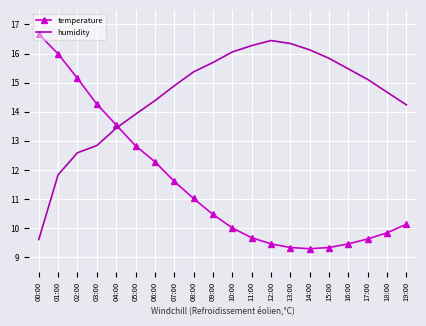

What position from the left is 13:00?

14